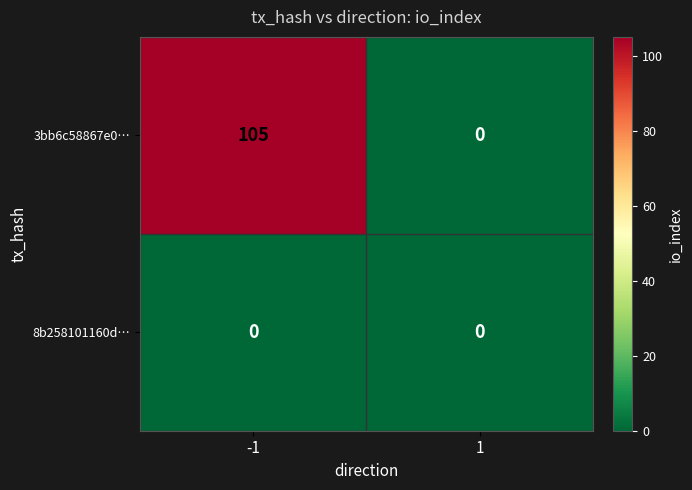

Rank the series by their maximum value, from highest to lowest.

3bb6c58867e0…, 8b258101160d…